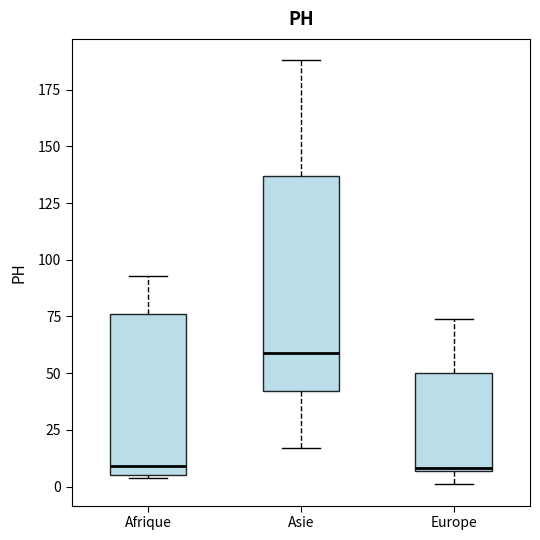

Which box is the tallest, from its lower edge to its upper edge?

Asie